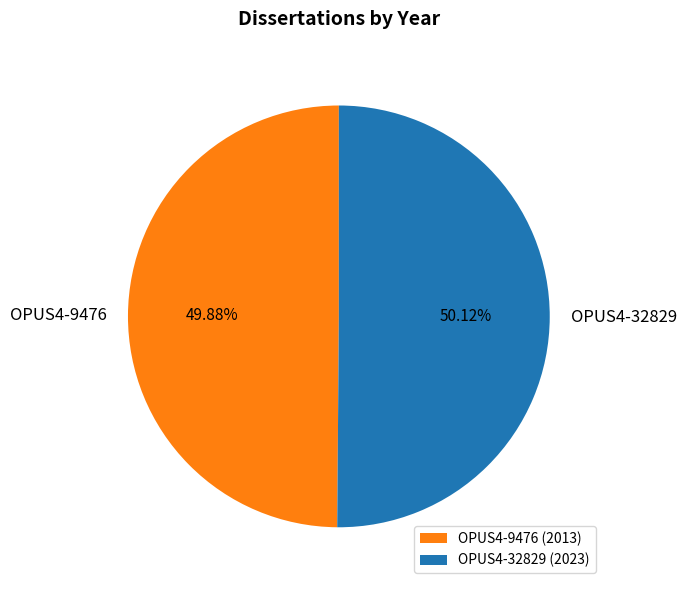

To the nearest percent, what portion does OPUS4-9476 represent?

50%